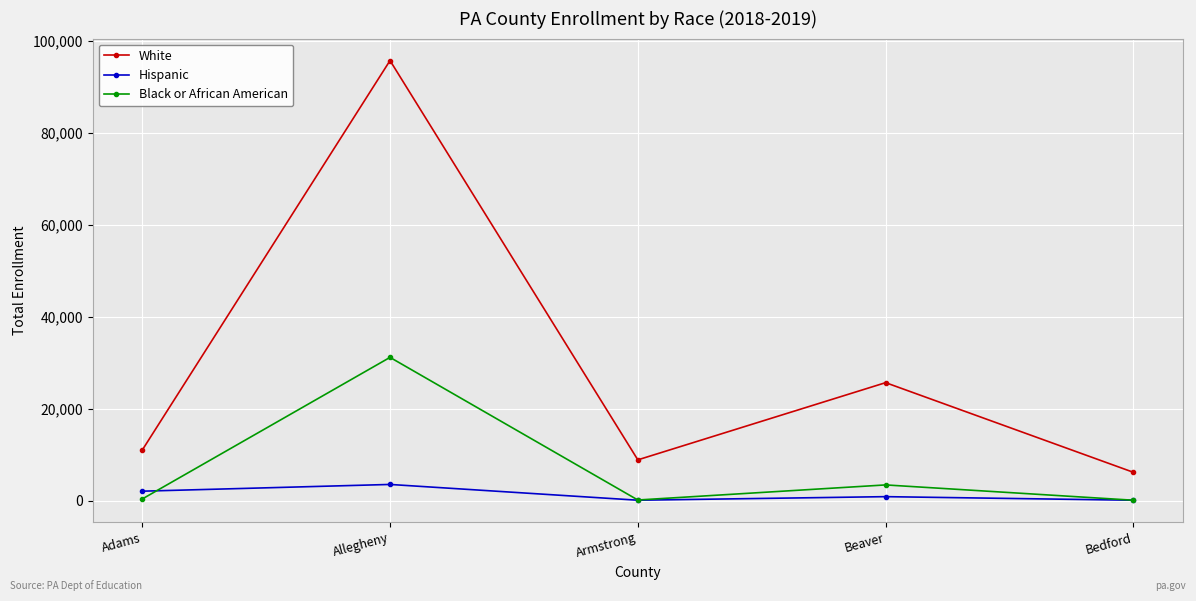

Count the number of data series in this chart.

3